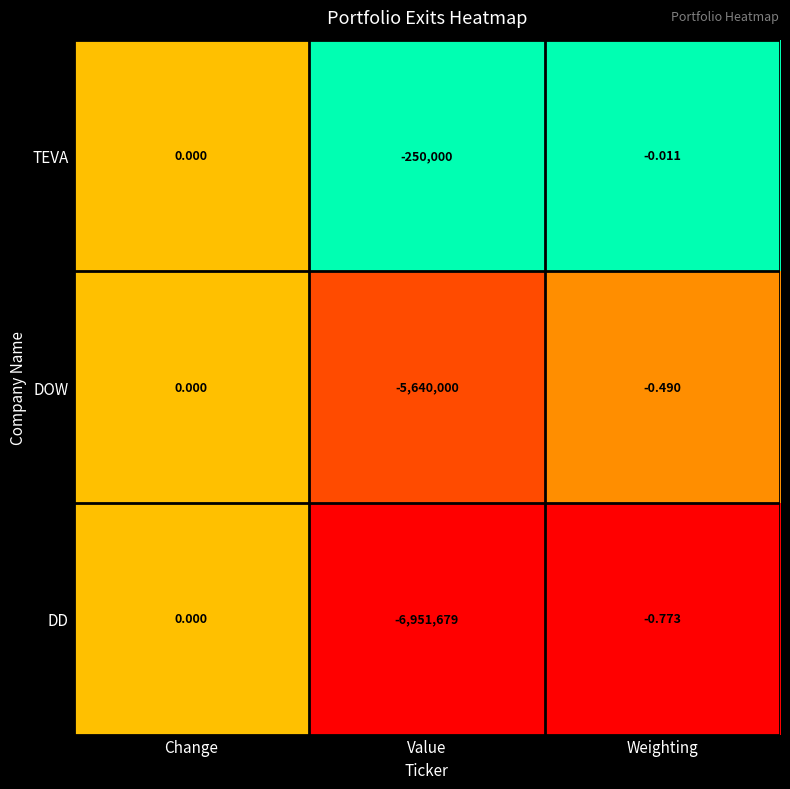

Between Change and Weighting, which series saw the biggest shift?

DD